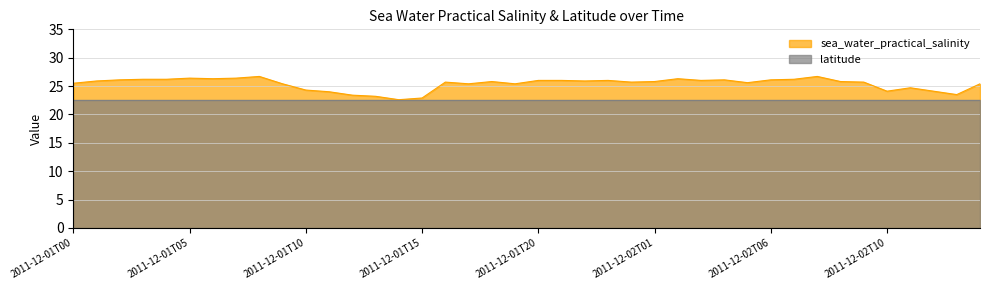

How many interior local peaks (higher than both neighbors) does the data have?

9